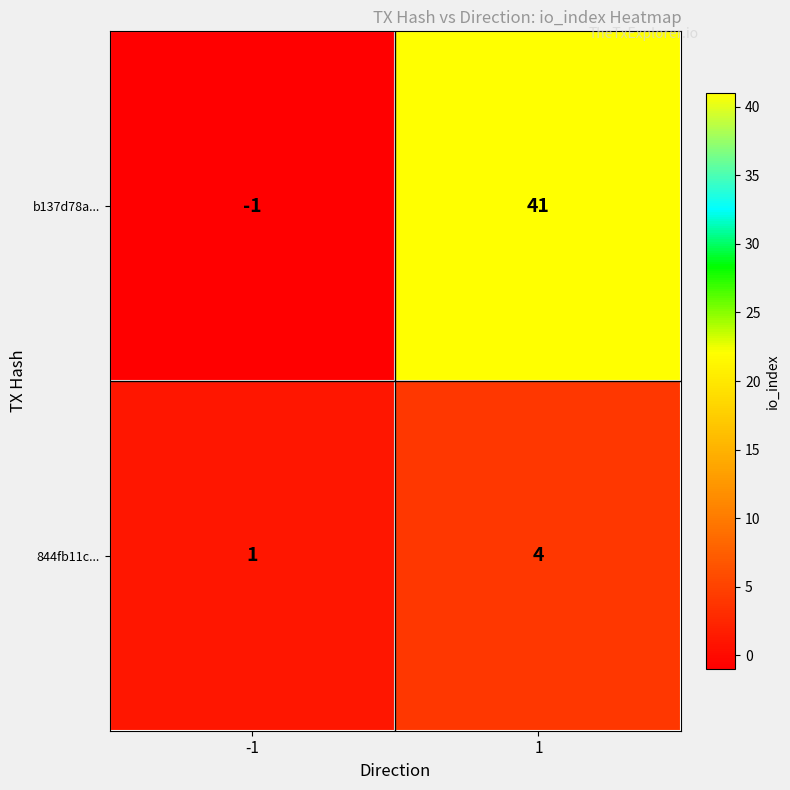

What is the greatest value displayed?

41